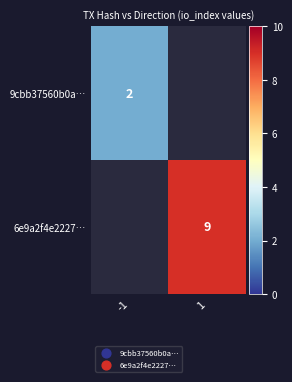

The 9cbb37560b0a… series shows 2 at -1. True or false?

True